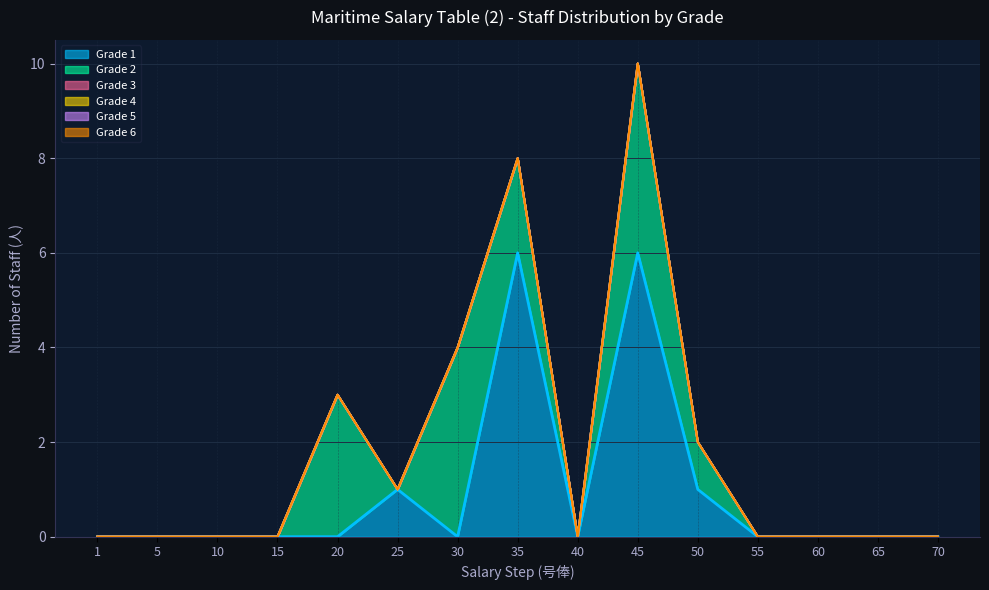

Where is Grade 5 nearest to the value 0?

1